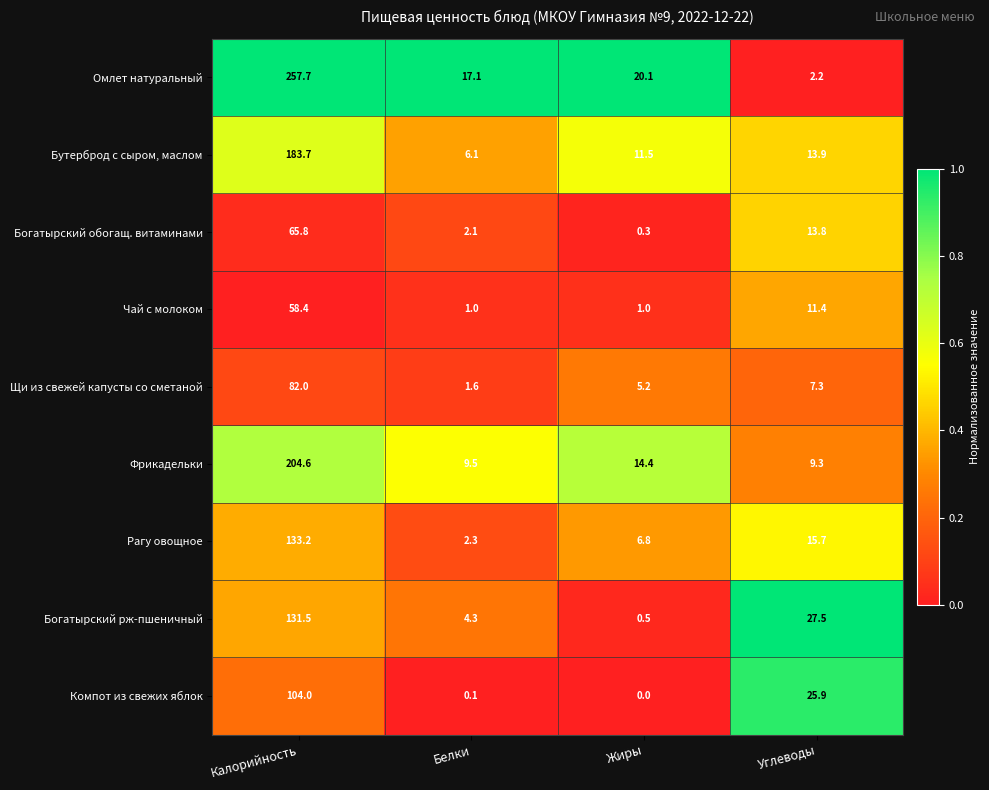

Rank the series by their maximum value, from lowest to highest.

Чай с молоком, Богатырский обогащ. витаминами, Щи из свежей капусты со сметаной, Компот из свежих яблок, Богатырский рж-пшеничный, Рагу овощное, Бутерброд с сыром, маслом, Фрикадельки, Омлет натуральный